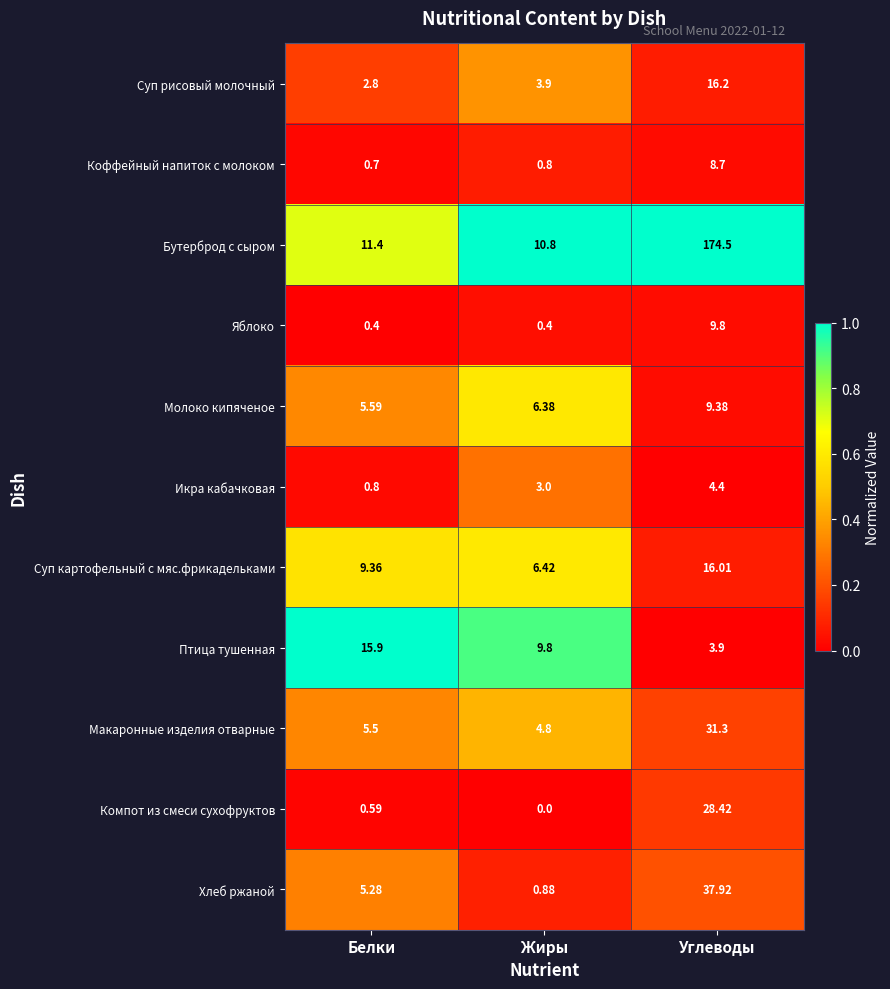

Rank the series at Жиры from lowest to highest value.

Компот из смеси сухофруктов, Яблоко, Коффейный напиток с молоком, Хлеб ржаной, Икра кабачковая, Суп рисовый молочный, Макаронные изделия отварные, Молоко кипяченое, Суп картофельный с мяс.фрикадельками, Птица тушенная, Бутерброд с сыром